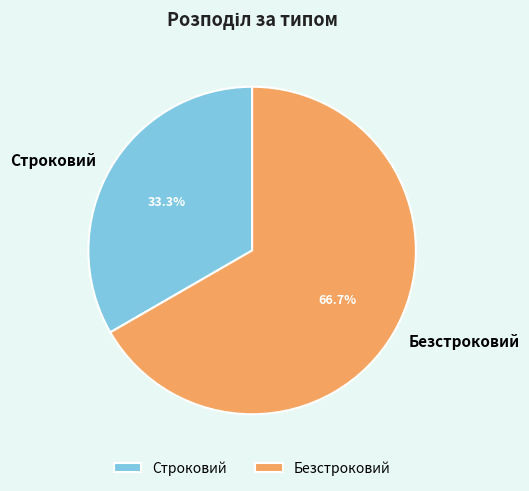

To the nearest percent, what is the difference between the largest and smallest slice percentages?

33%